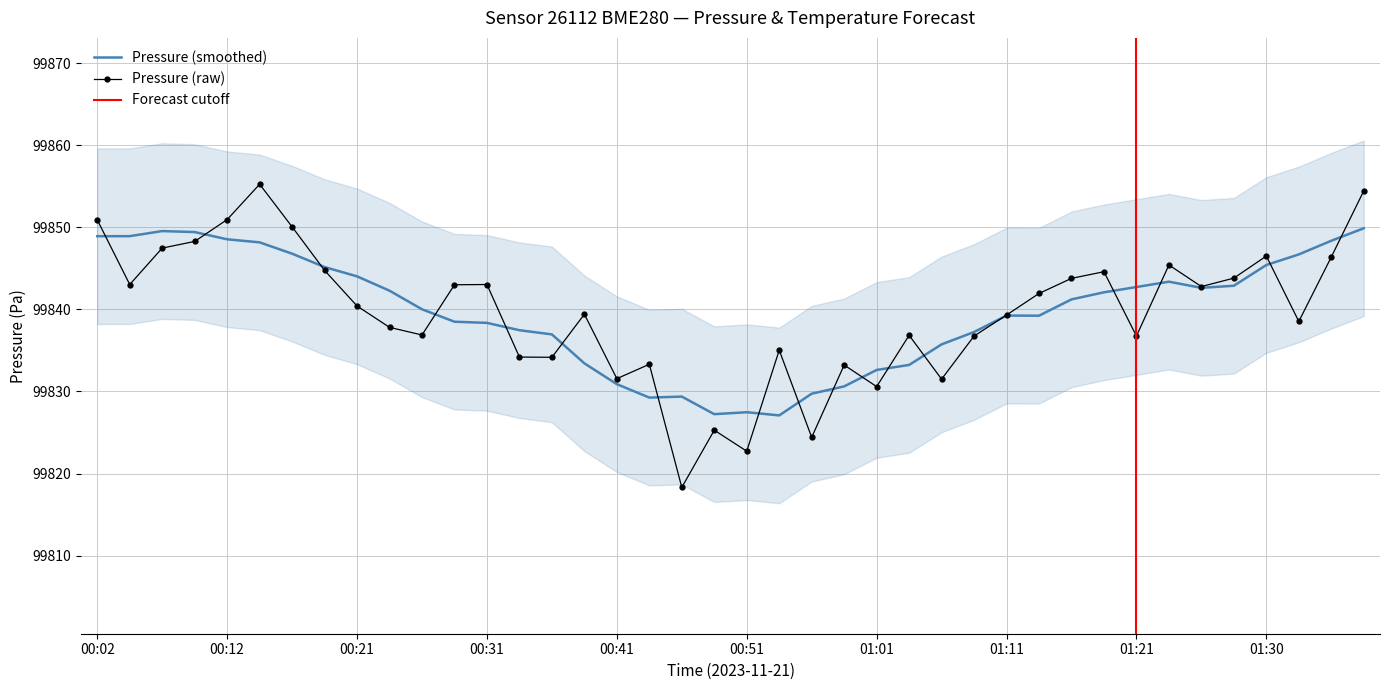

At which label is the value closest to 99836?

01:08